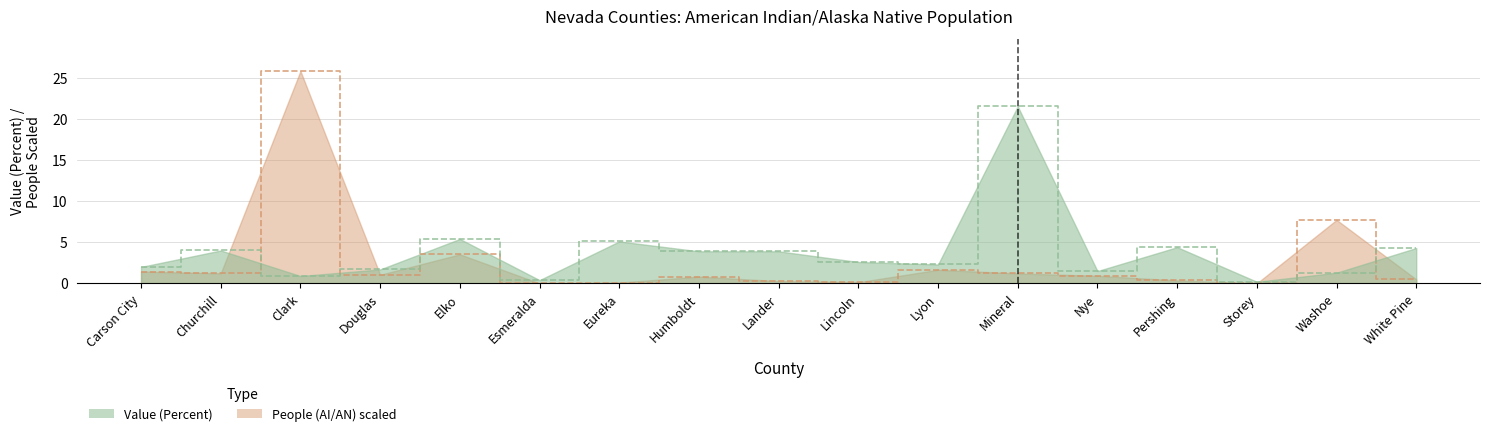

How many intersections are there between Value (Percent) and People (AI/AN)?

4